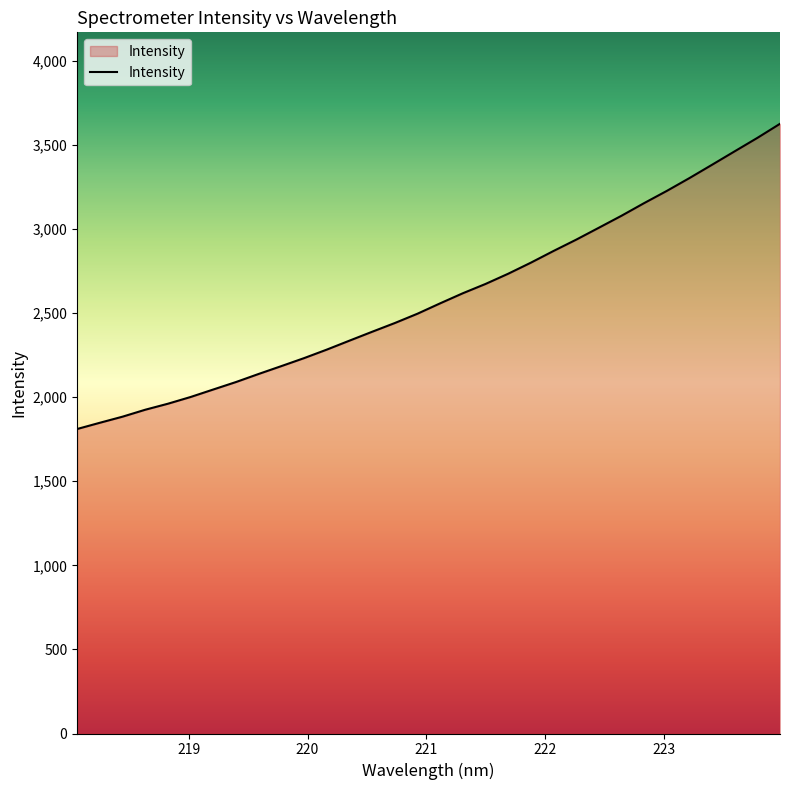

Count the number of data series in this chart.

1